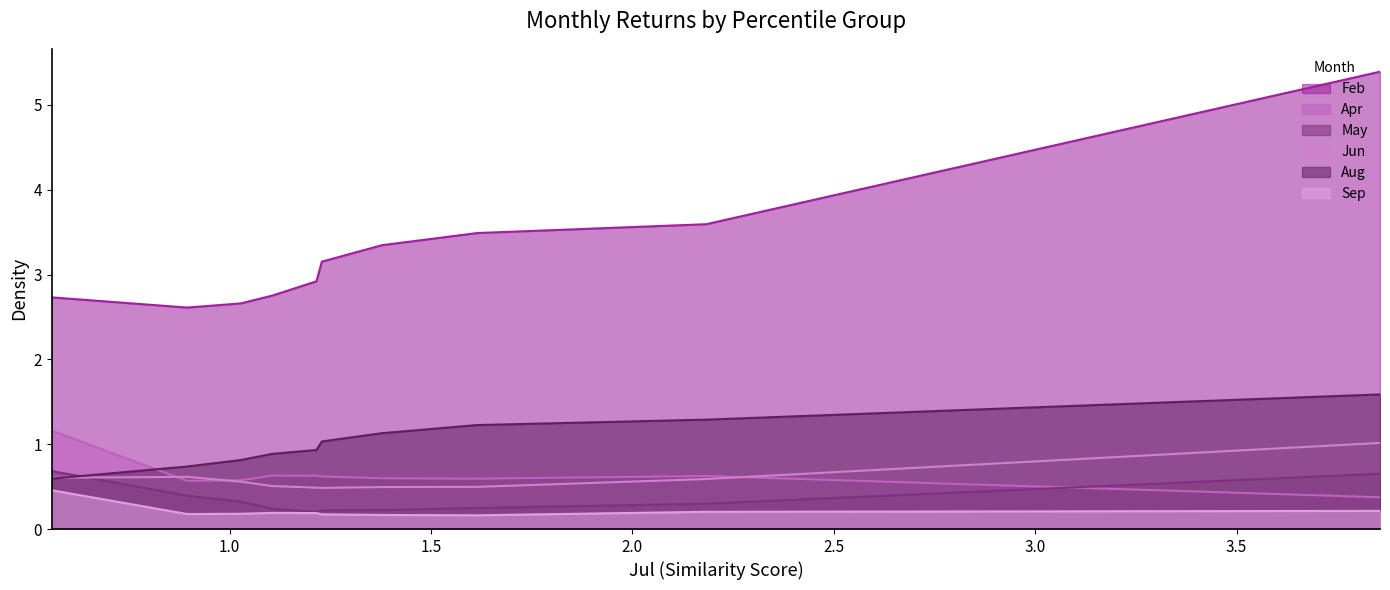

True or false: Sep and May intersect in this chart.

False